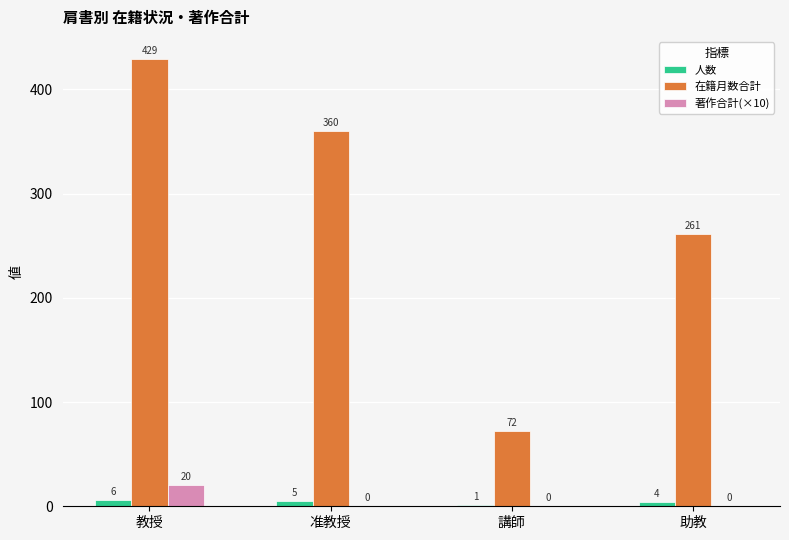

Where is 在籍月数合計 nearest to the value 250?

助教